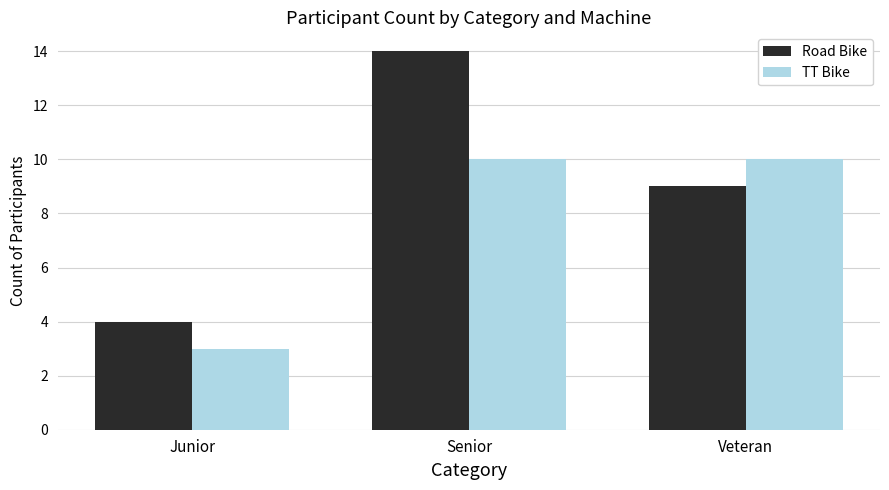

Reading right to left, extract all data points from this chart.

Road Bike: Veteran=9	Senior=14	Junior=4
TT Bike: Veteran=10	Senior=10	Junior=3